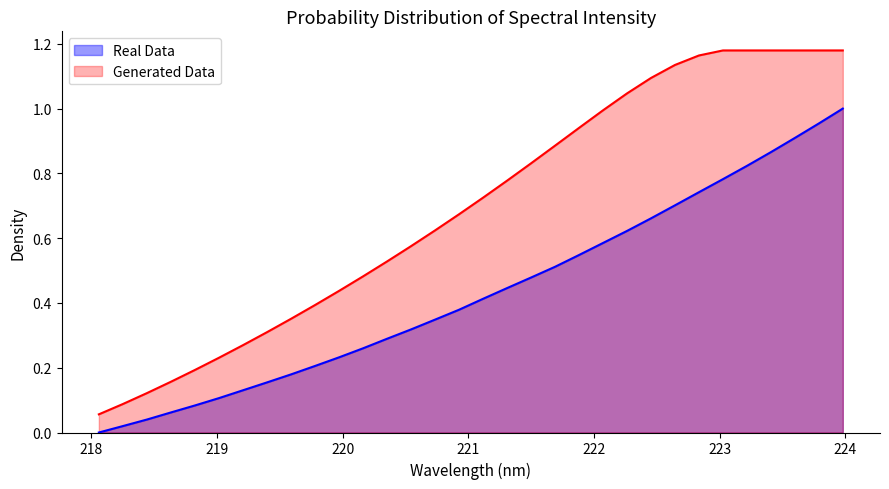

How many lines are shown in the chart?

2